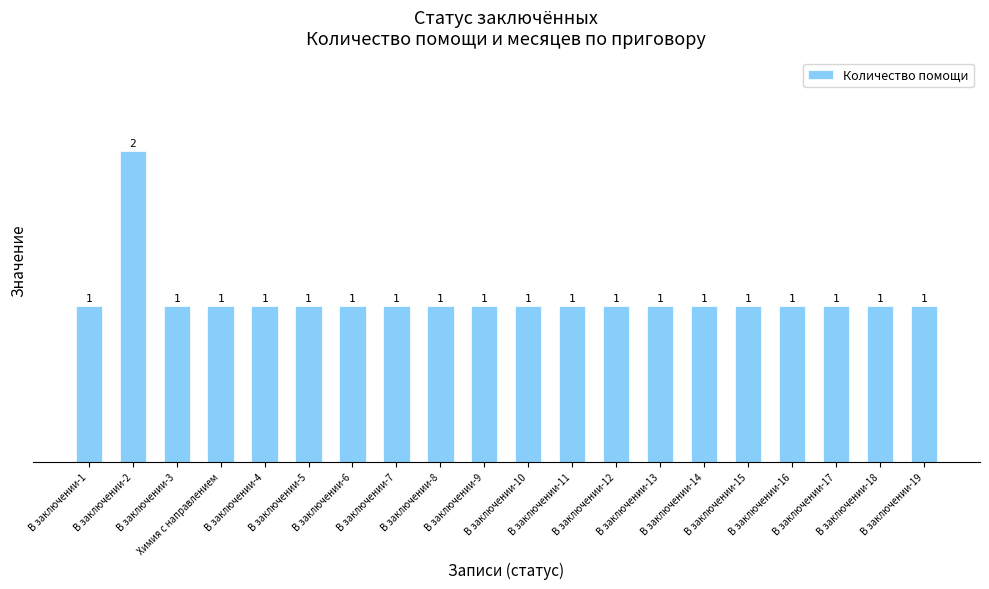

What position from the left is В заключении-4?

5